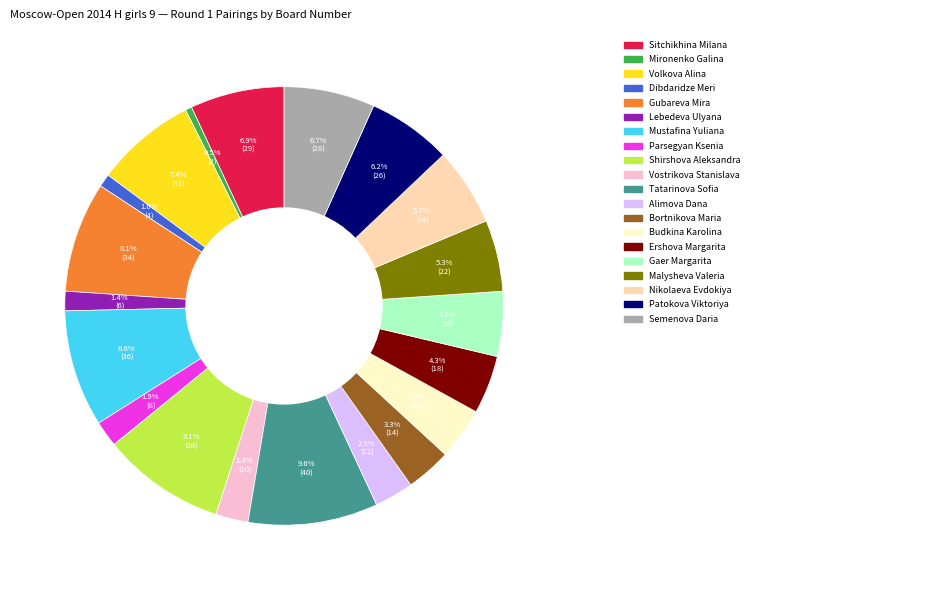

Does any single category account for the majority?

No